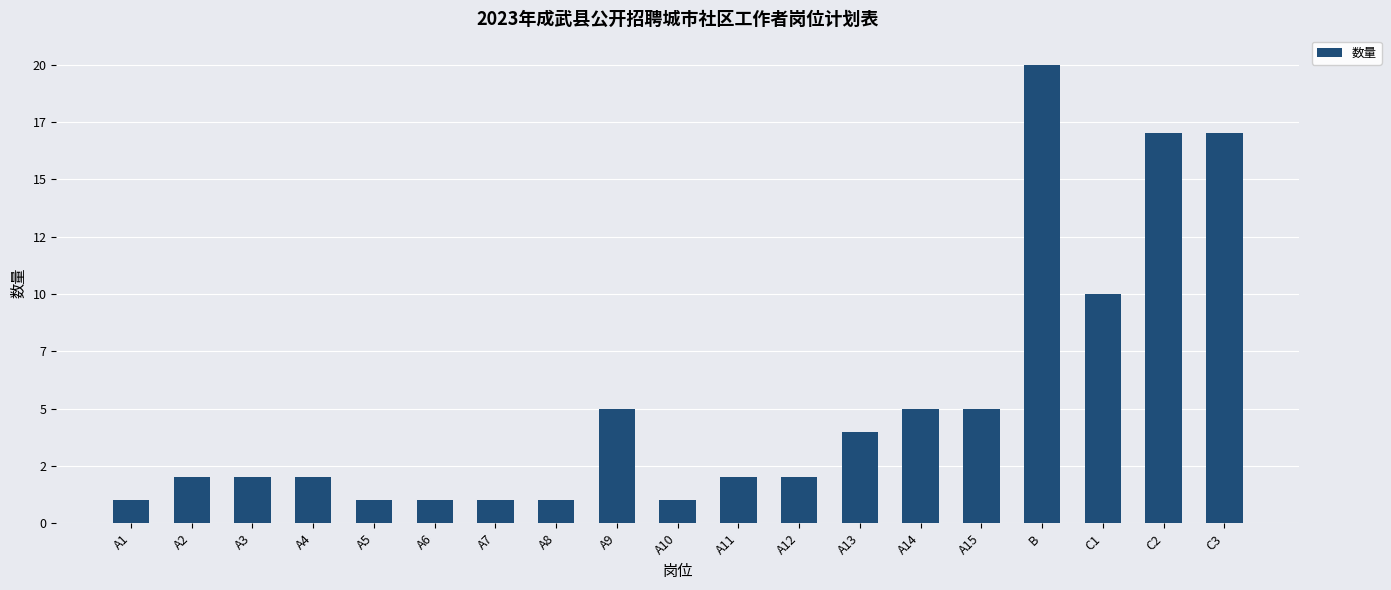

What is the smallest value displayed?

1